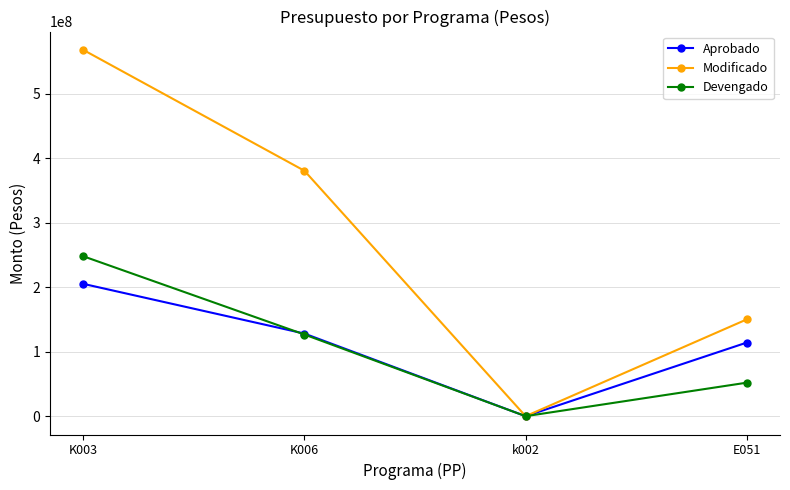

How many lines are shown in the chart?

3